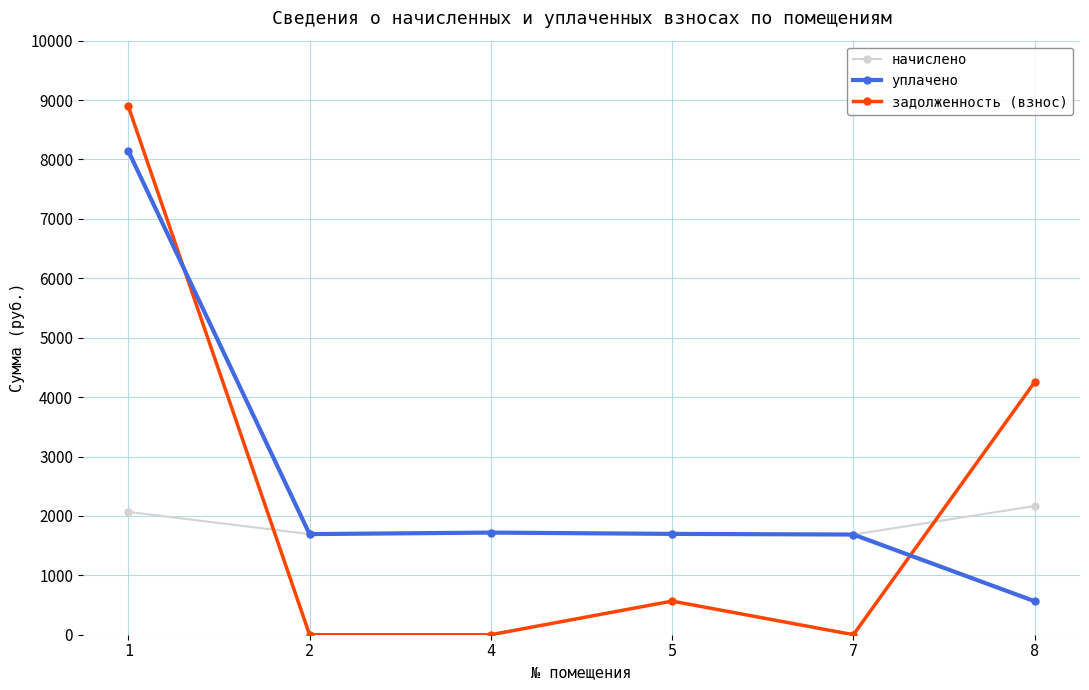

Between which two adjacent categories do задолженность (взнос) and начислено first intersect?

1 and 2